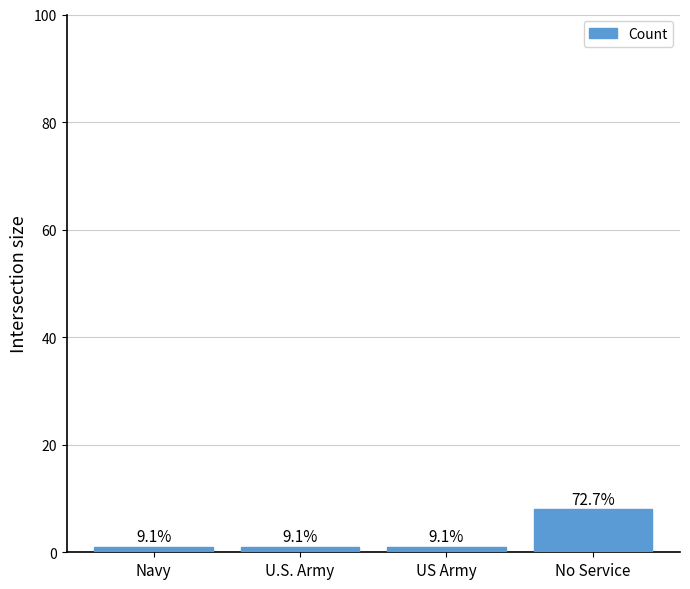

What is the difference between the maximum and minimum values?

7